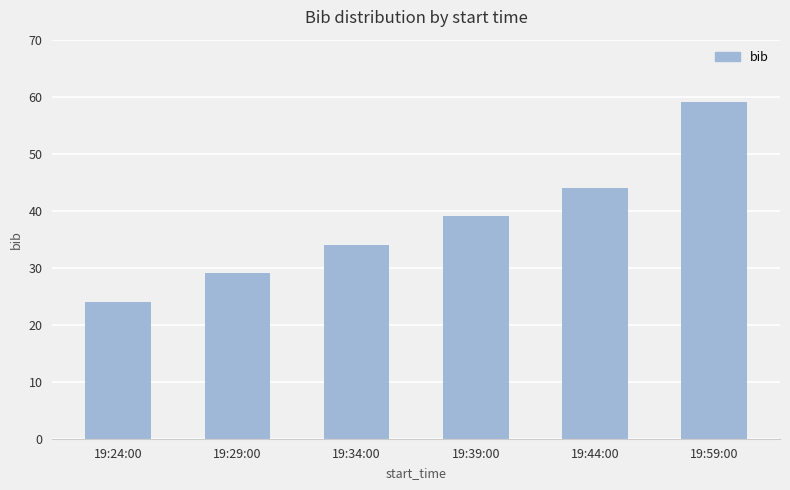

Between 19:59:00 and 19:39:00, which is larger?

19:59:00